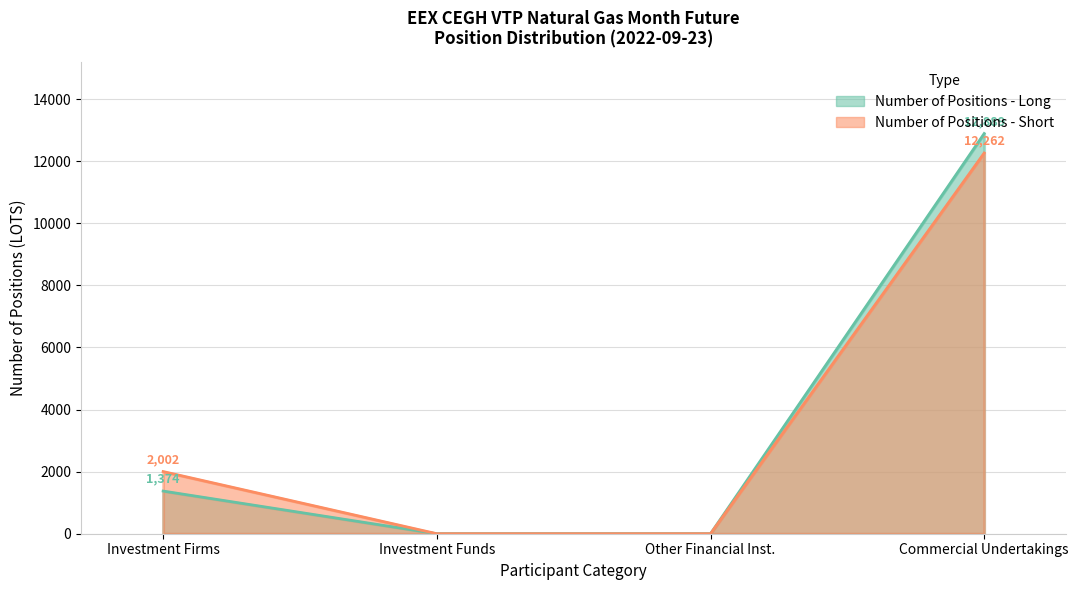

How many times do Number of Positions - Short and Number of Positions - Long cross each other?

2